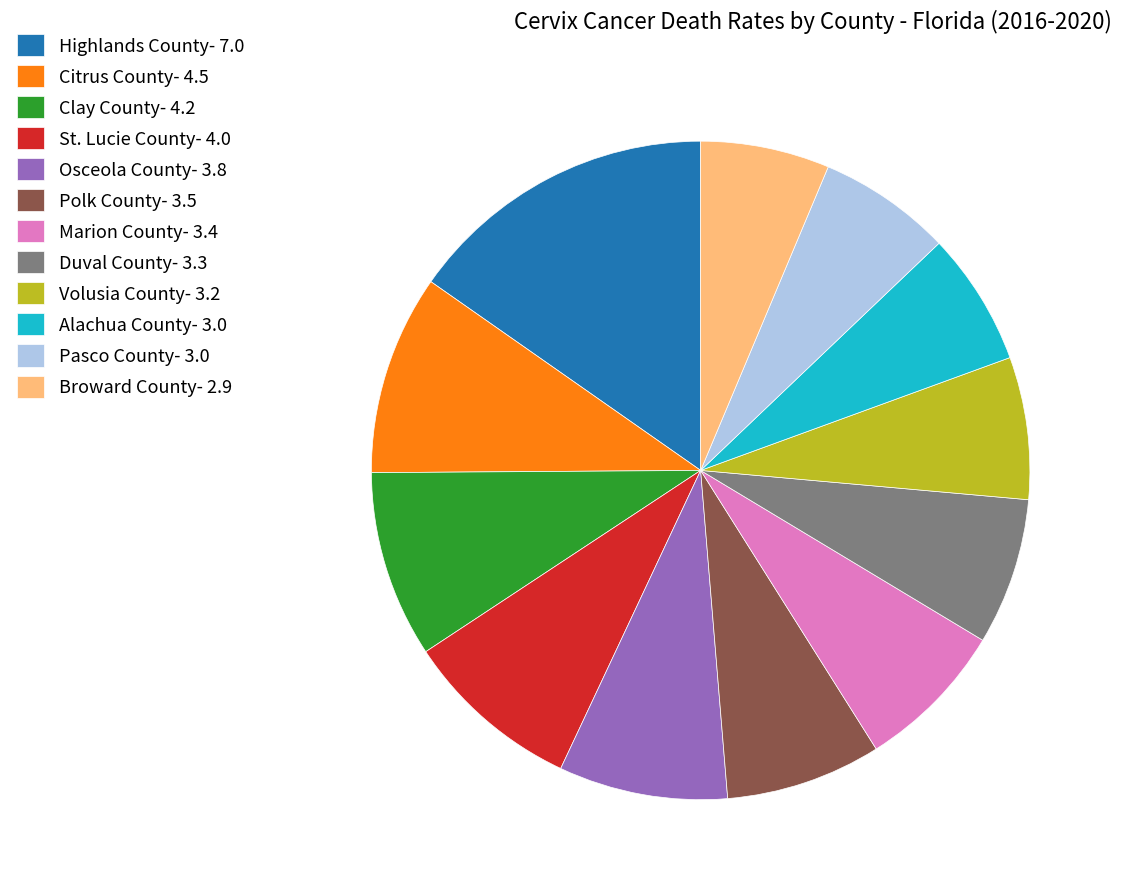

Approximately how many times larger is the value at St. Lucie County compared to Alachua County?

1.3